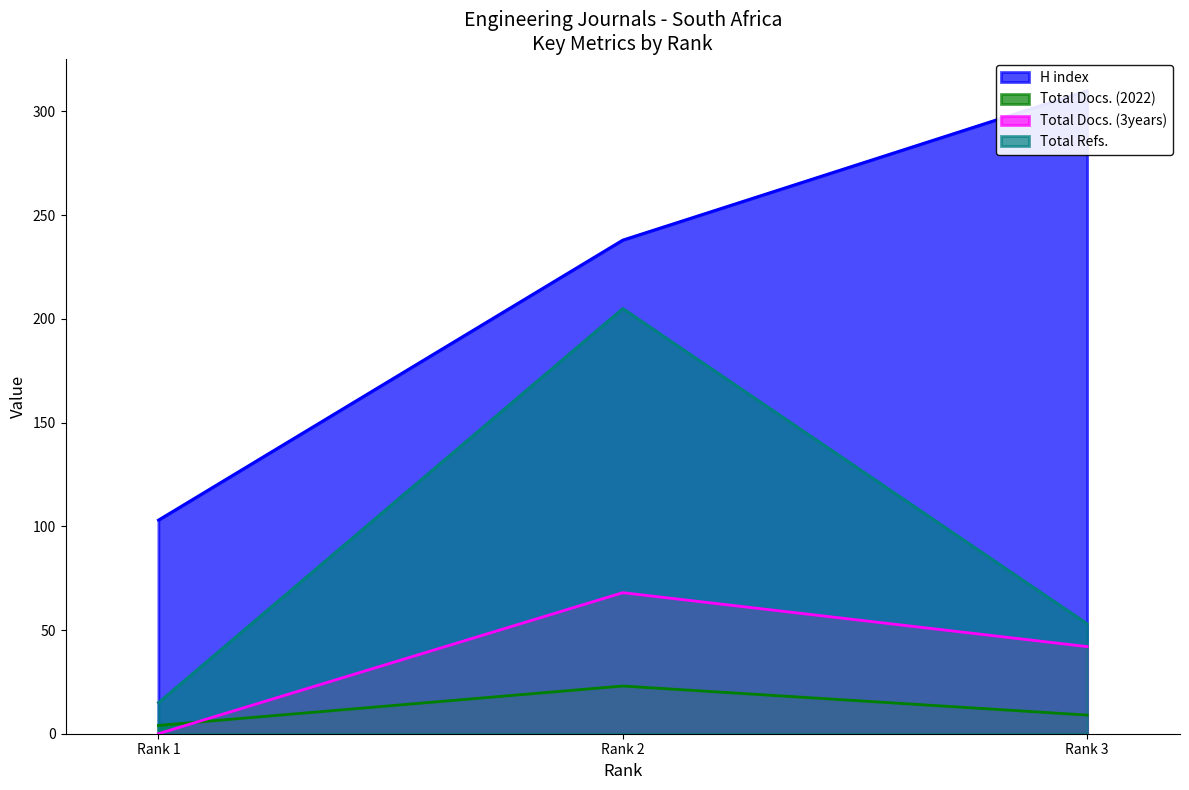

Reading right to left, what are all the values shown in this chart?

H index: 310	238	103
Total Docs. (2022): 9	23	4
Total Docs. (3years): 42	68	0
Total Refs.: 53	205	15